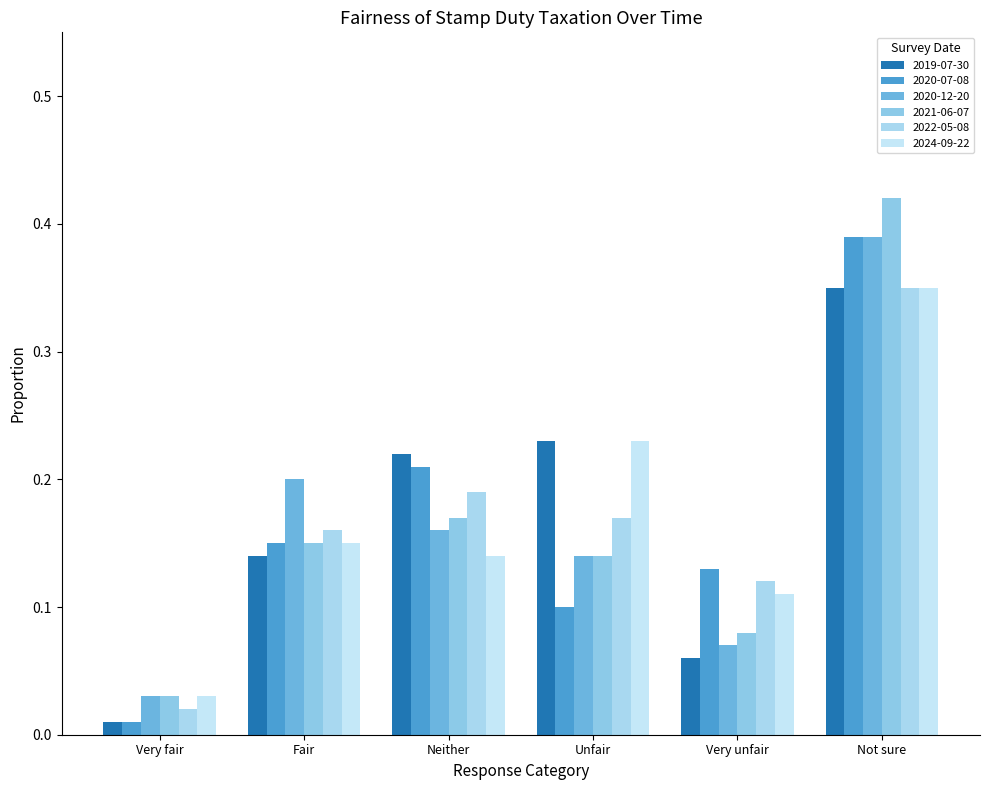

True or false: 2020-12-20 has a value of 0.5 at Not sure.

False